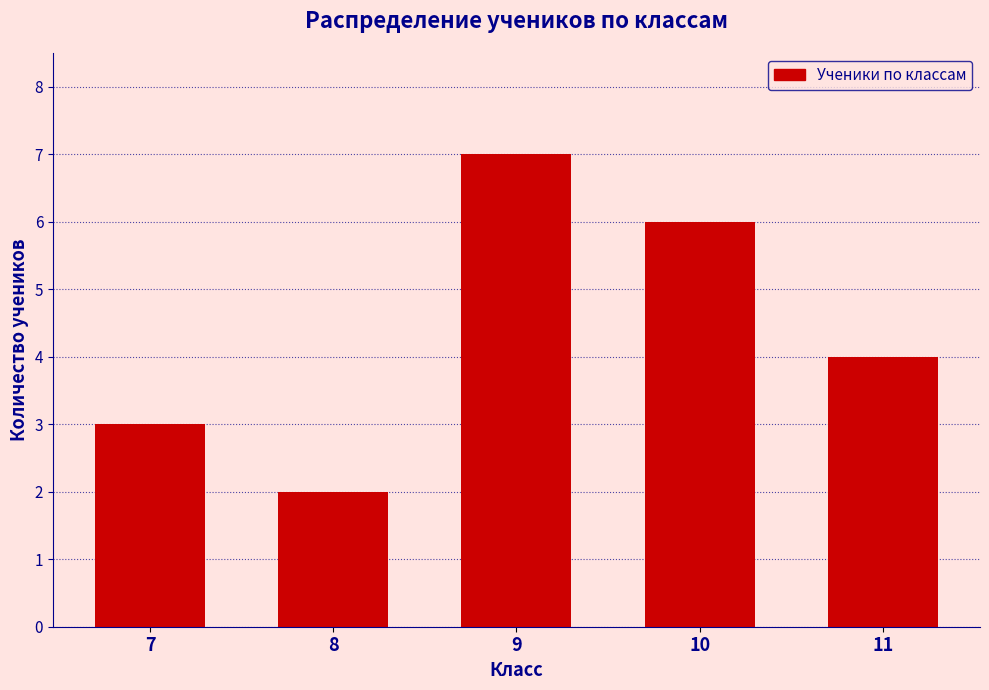

Reading right to left, transcribe all the data shown in this chart.

11=4	10=6	9=7	8=2	7=3